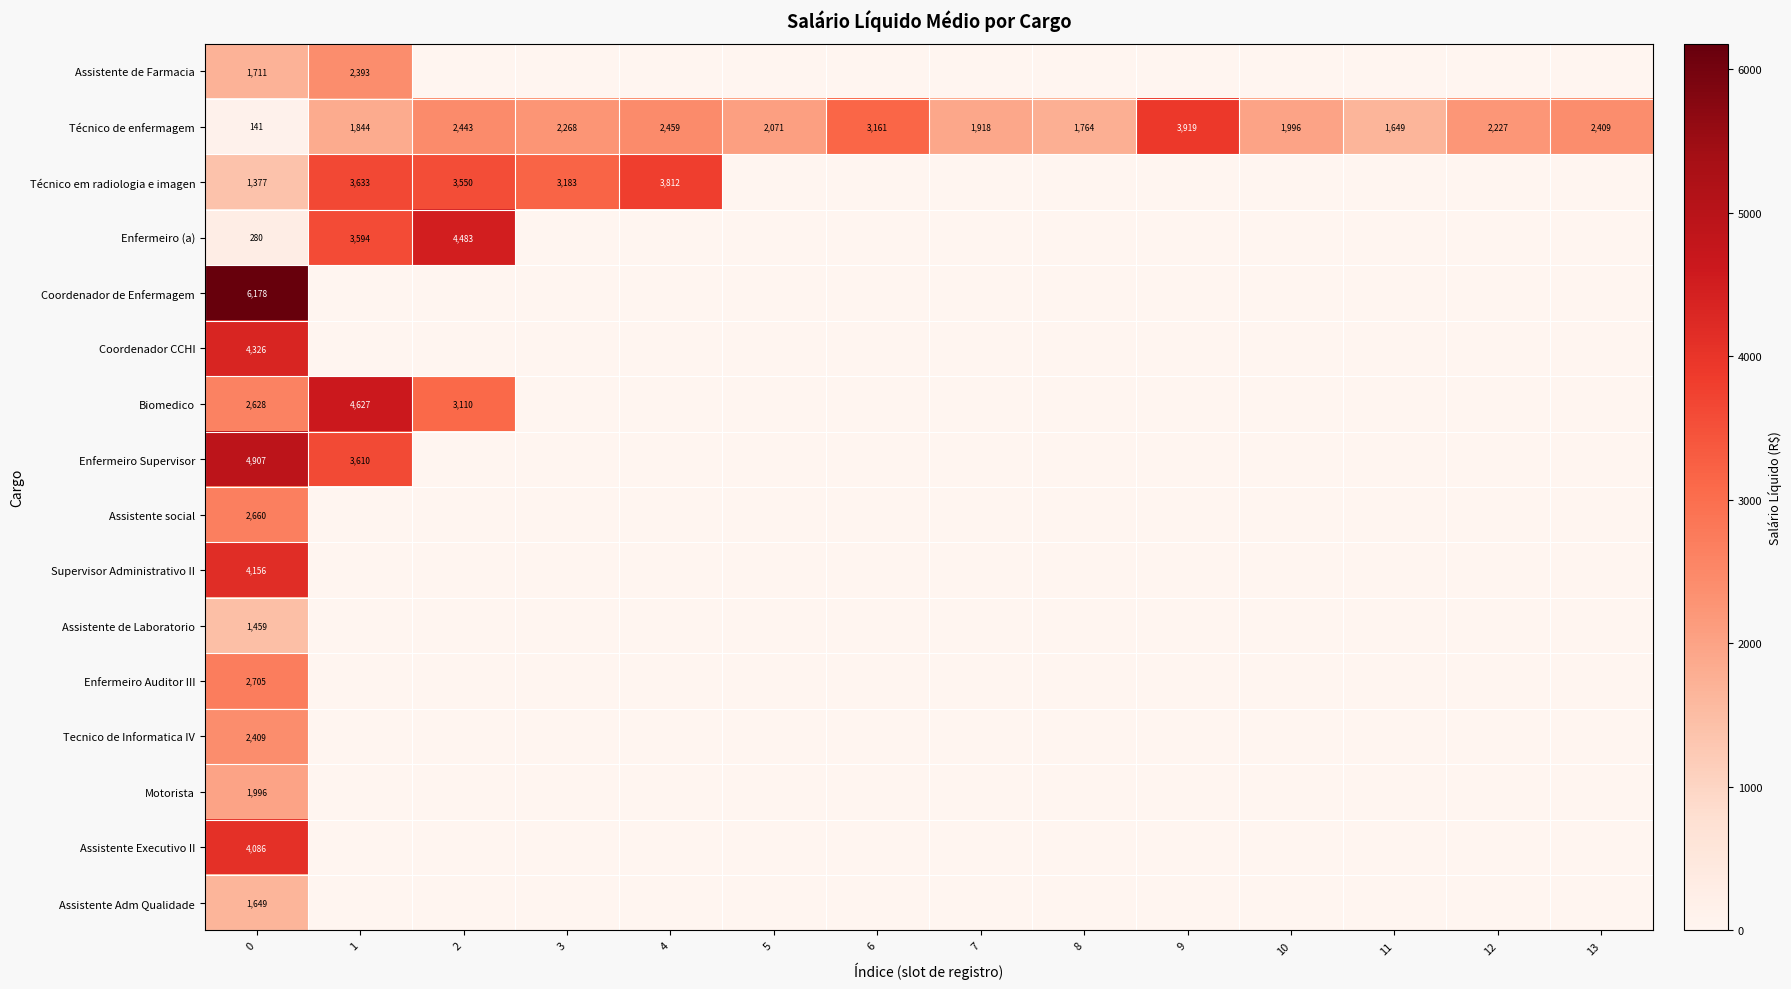

What is the maximum value for Técnico de enfermagem?

3919